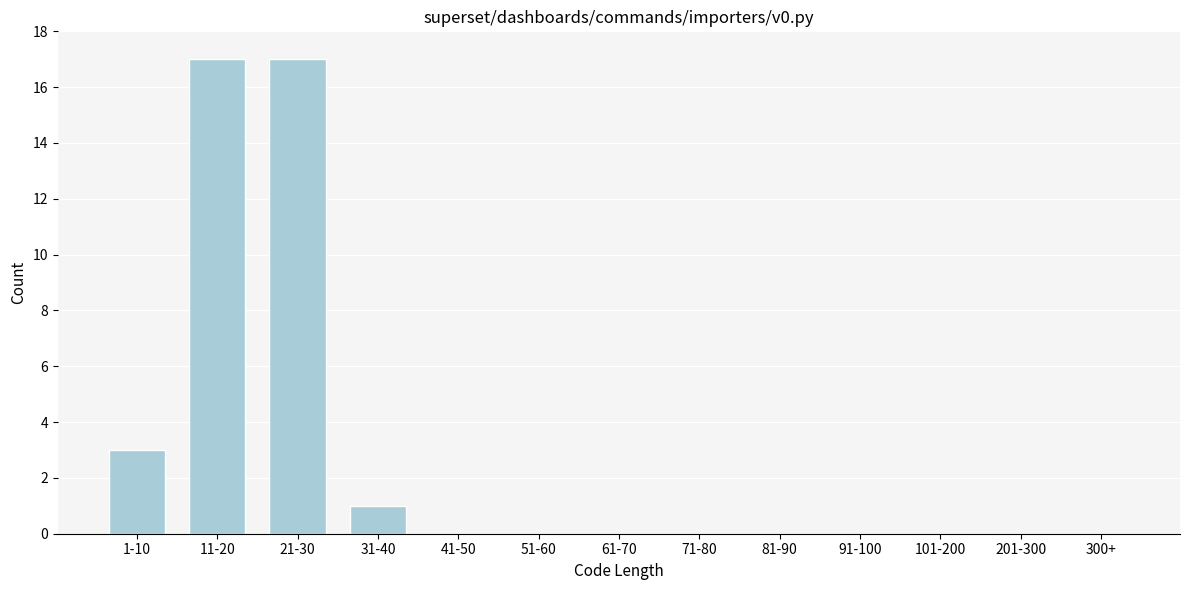

Reading left to right, list all the values displayed in this chart.

1-10=3	11-20=17	21-30=17	31-40=1	41-50=0	51-60=0	61-70=0	71-80=0	81-90=0	91-100=0	101-200=0	201-300=0	300+=0